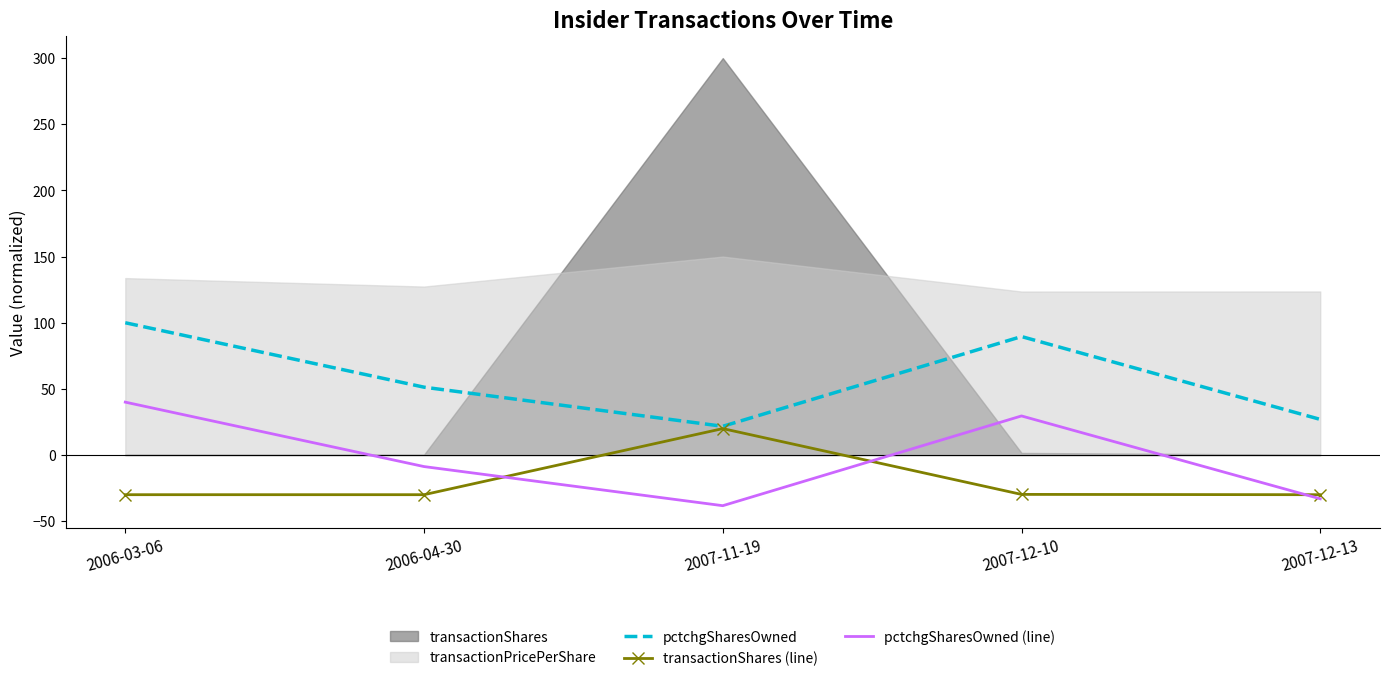

Where is the first local minimum for pctchgSharesOwned?

2007-11-19